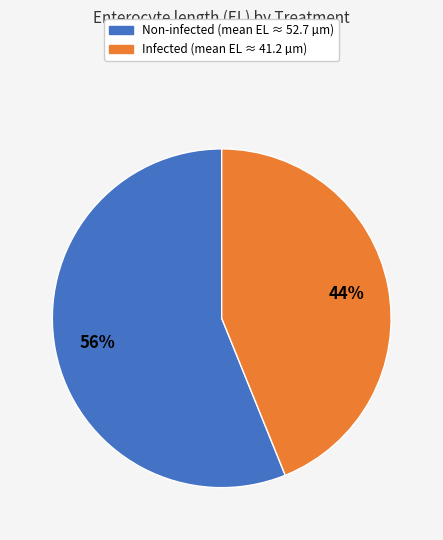

Is there a majority slice in this chart?

Yes